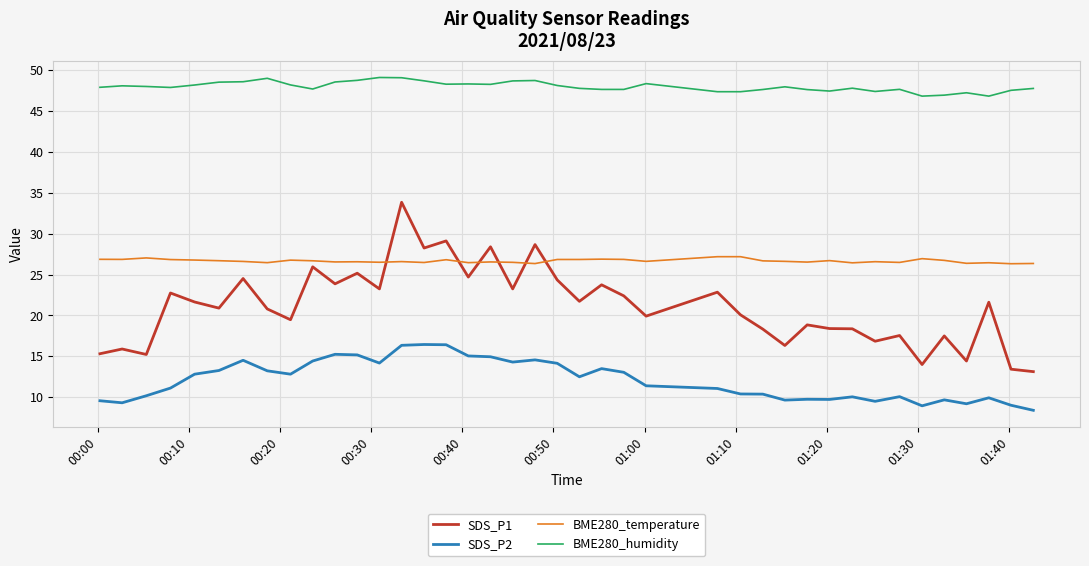

What is the greatest value displayed?

49.1